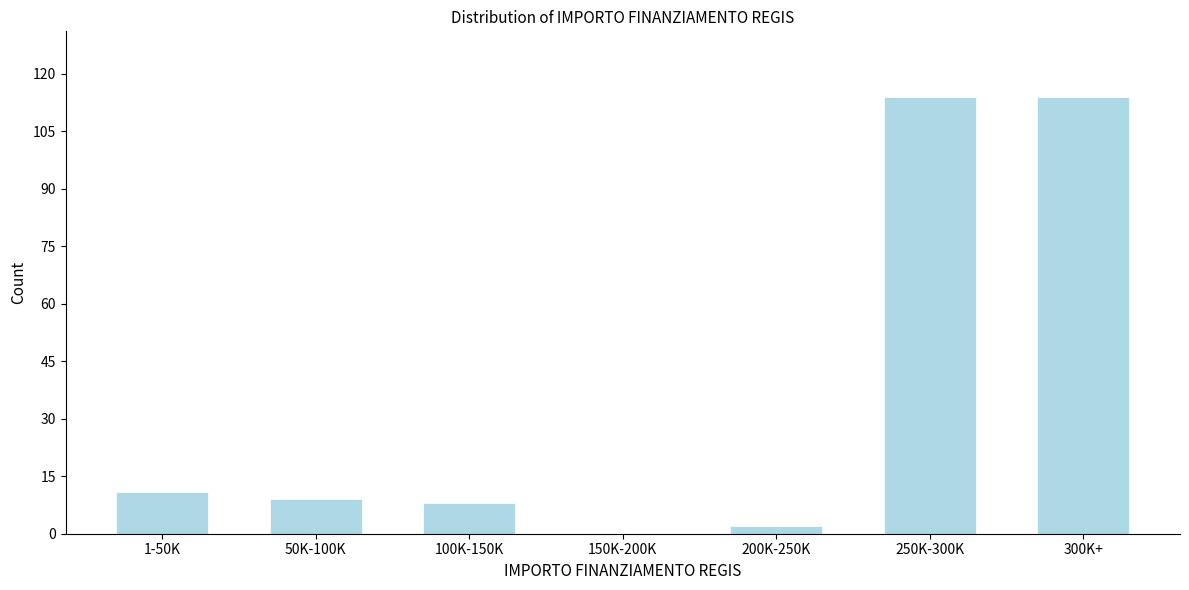

Reading left to right, extract all data points from this chart.

1-50K=11	50K-100K=9	100K-150K=8	150K-200K=0	200K-250K=2	250K-300K=114	300K+=114